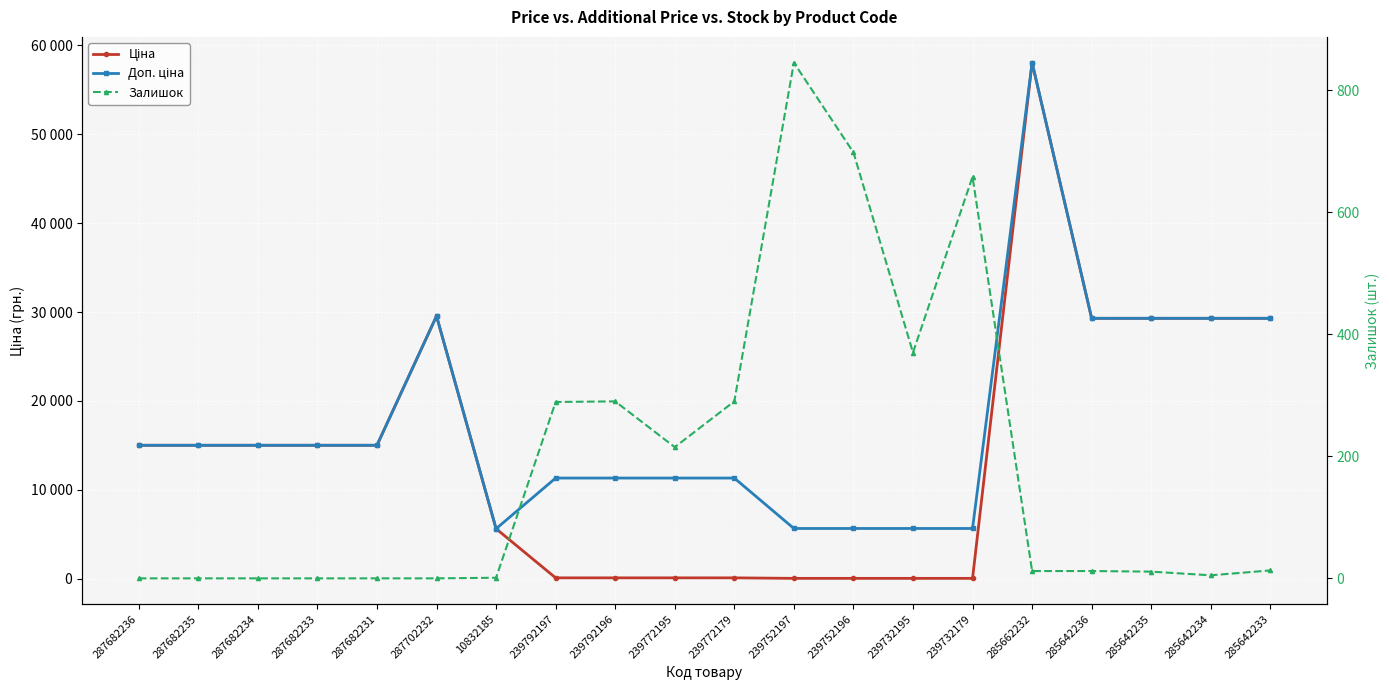

What is the highest value of the Ціна series?

58037.0